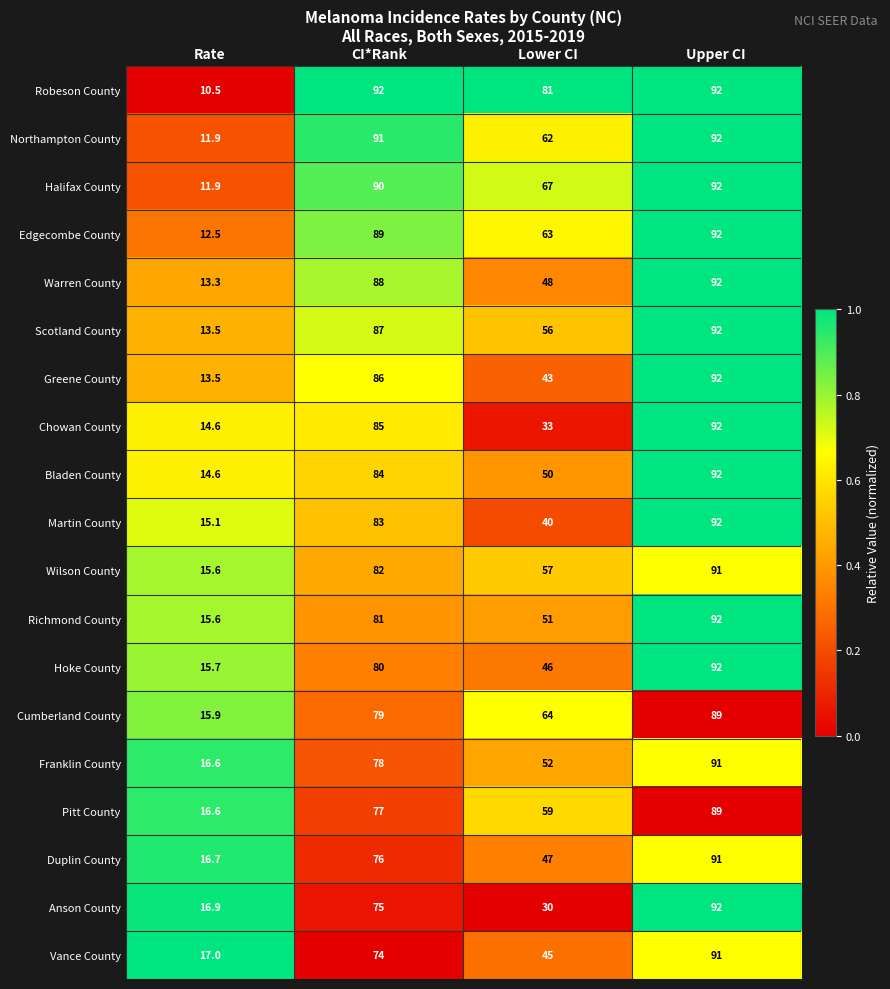

What is the lowest value of the Richmond County series?

15.6